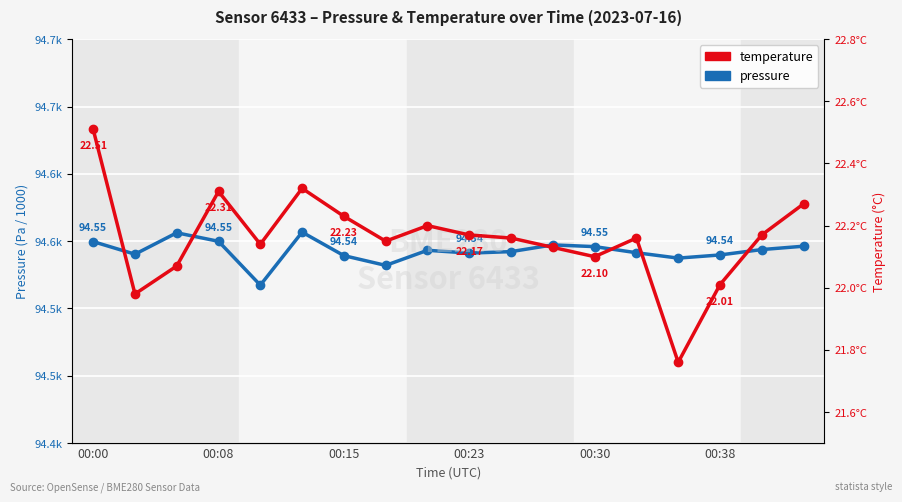

Rank the series at 10 from highest to lowest value.

pressure, temperature